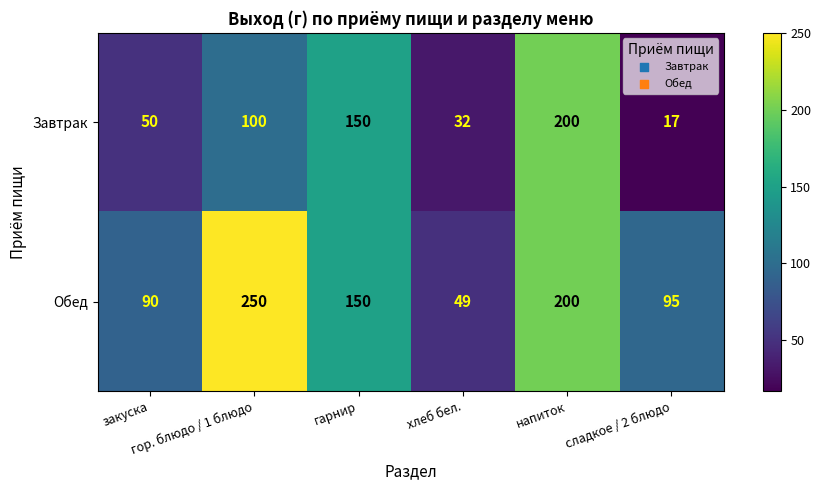

What is the difference between the second highest and minimum values in the Завтрак series?

133